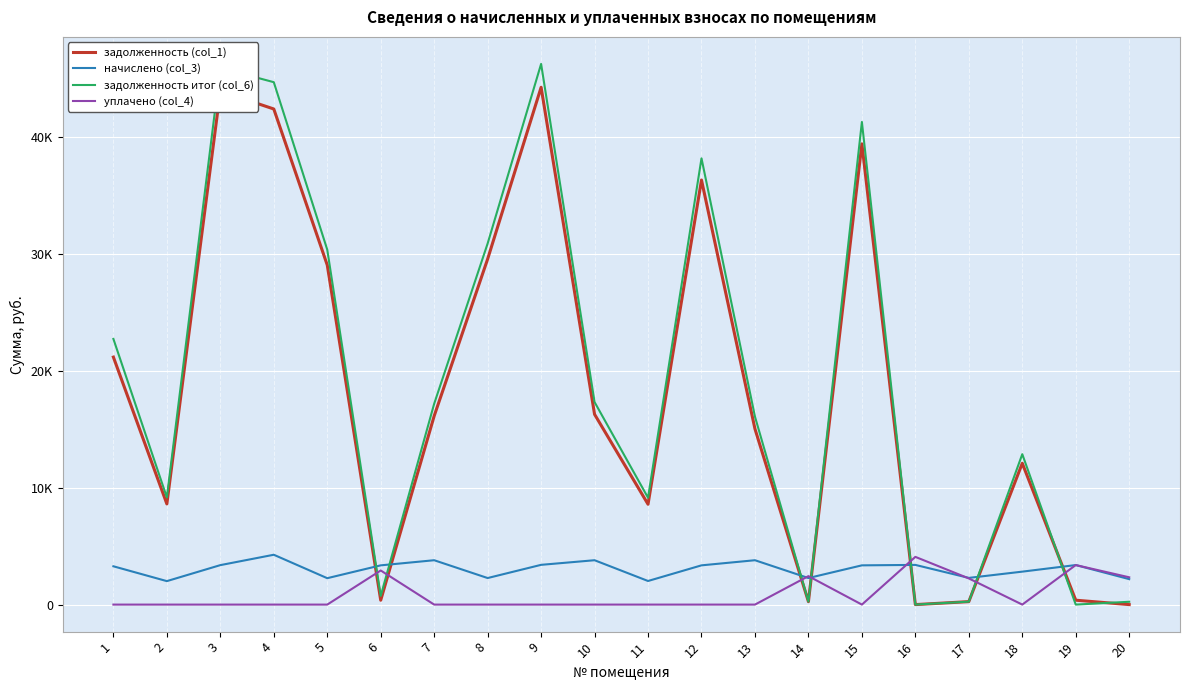

What are all the series names shown in the legend?

задолженность (col_1), начислено (col_3), задолженность итог (col_6), уплачено (col_4)